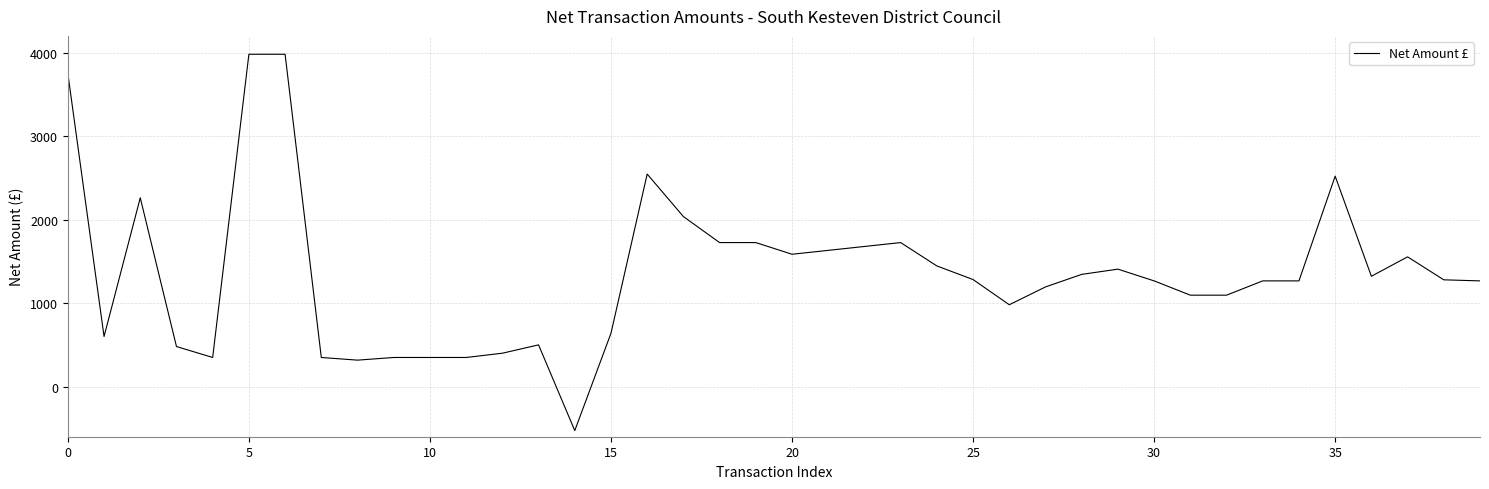

How many values exceed 1278?

20